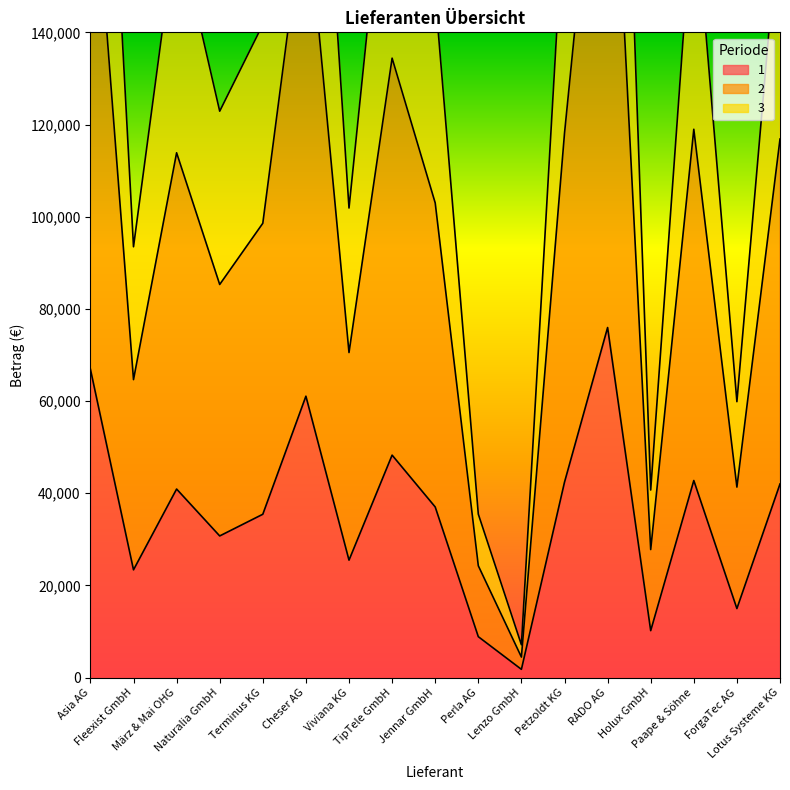

What is the average value of the 1 series?

35763